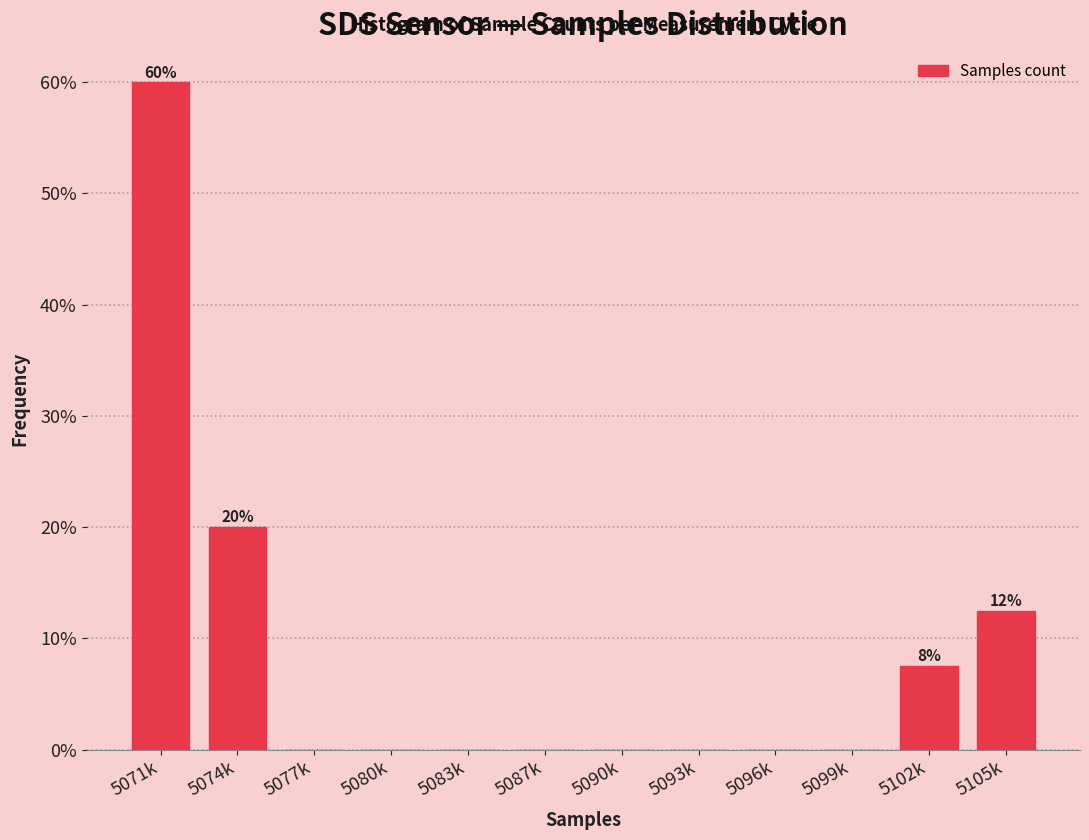

Reading left to right, extract all data points from this chart.

5071k=60.0	5074k=20.0	5077k=0.0	5080k=0.0	5083k=0.0	5087k=0.0	5090k=0.0	5093k=0.0	5096k=0.0	5099k=0.0	5102k=7.5	5105k=12.5